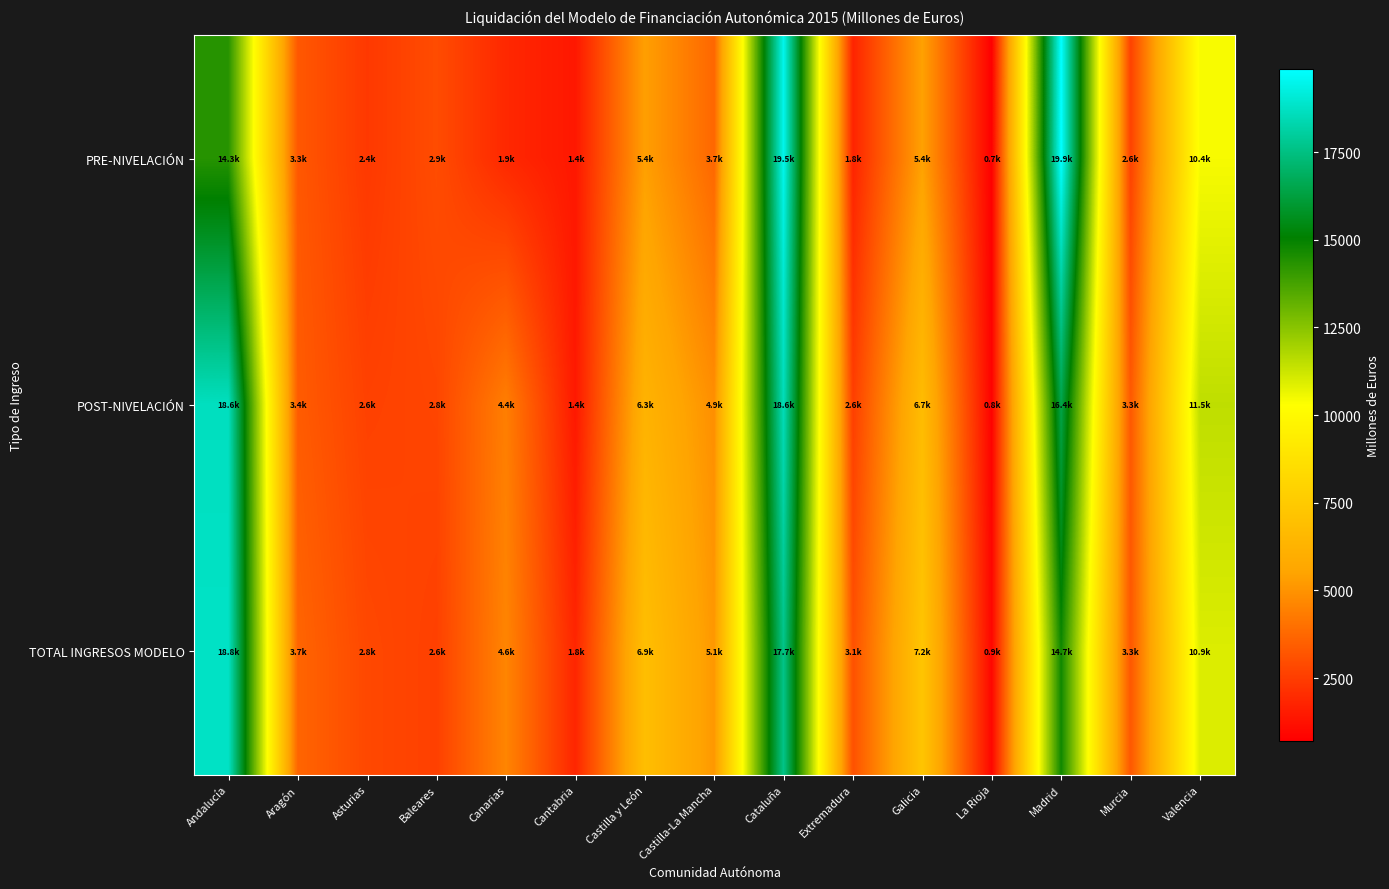

Reading right to left, extract all data points from this chart.

PRE-NIVELACIÓN: Valencia=10432.0	Murcia=2645.1	Madrid=19861.7	La Rioja=717.6	Galicia=5411.0	Extremadura=1764.8	Cataluña=19533.2	Castilla-La Mancha=3716.8	Castilla y León=5356.8	Cantabria=1420.1	Canarias=1894.0	Baleares=2949.4	Asturias=2384.5	Aragón=3290.2	Andalucía=14339.3
POST-NIVELACIÓN: Valencia=11495.6	Murcia=3304.2	Madrid=16432.6	La Rioja=780.1	Galicia=6743.4	Extremadura=2554.2	Cataluña=18555.6	Castilla-La Mancha=4881.2	Castilla y León=6261.0	Cantabria=1441.1	Canarias=4399.5	Baleares=2752.5	Asturias=2633.4	Aragón=3405.4	Andalucía=18646.6
TOTAL INGRESOS MODELO: Valencia=10948.8	Murcia=3257.1	Madrid=14748.1	La Rioja=930.9	Galicia=7229.7	Extremadura=3080.3	Cataluña=17655.6	Castilla-La Mancha=5141.1	Castilla y León=6870.3	Cantabria=1820.2	Canarias=4590.7	Baleares=2602.2	Asturias=2824.0	Aragón=3678.1	Andalucía=18773.0